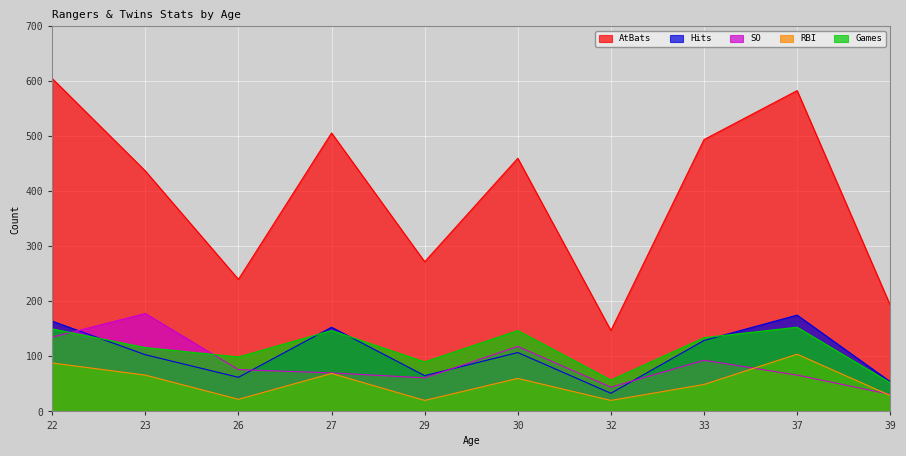

In Games, how many points are lower than both neighbors (excluding endpoints)?

3